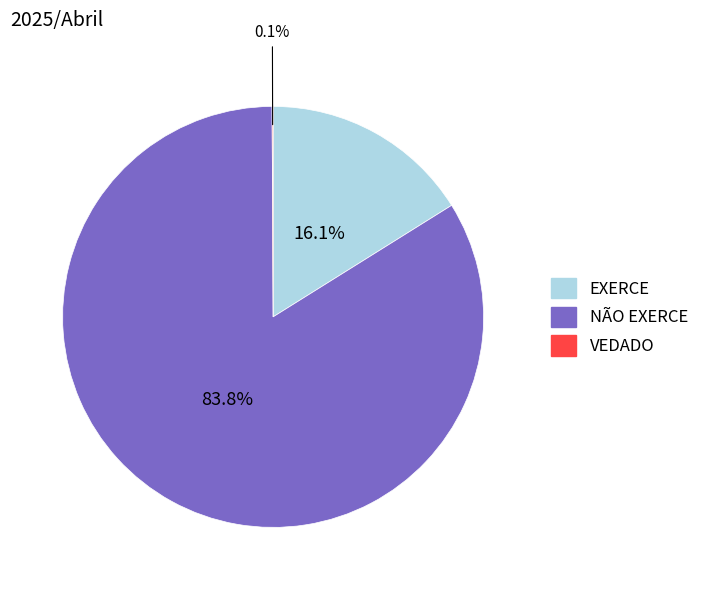

Which category has the biggest portion of the pie?

NÃO EXERCE